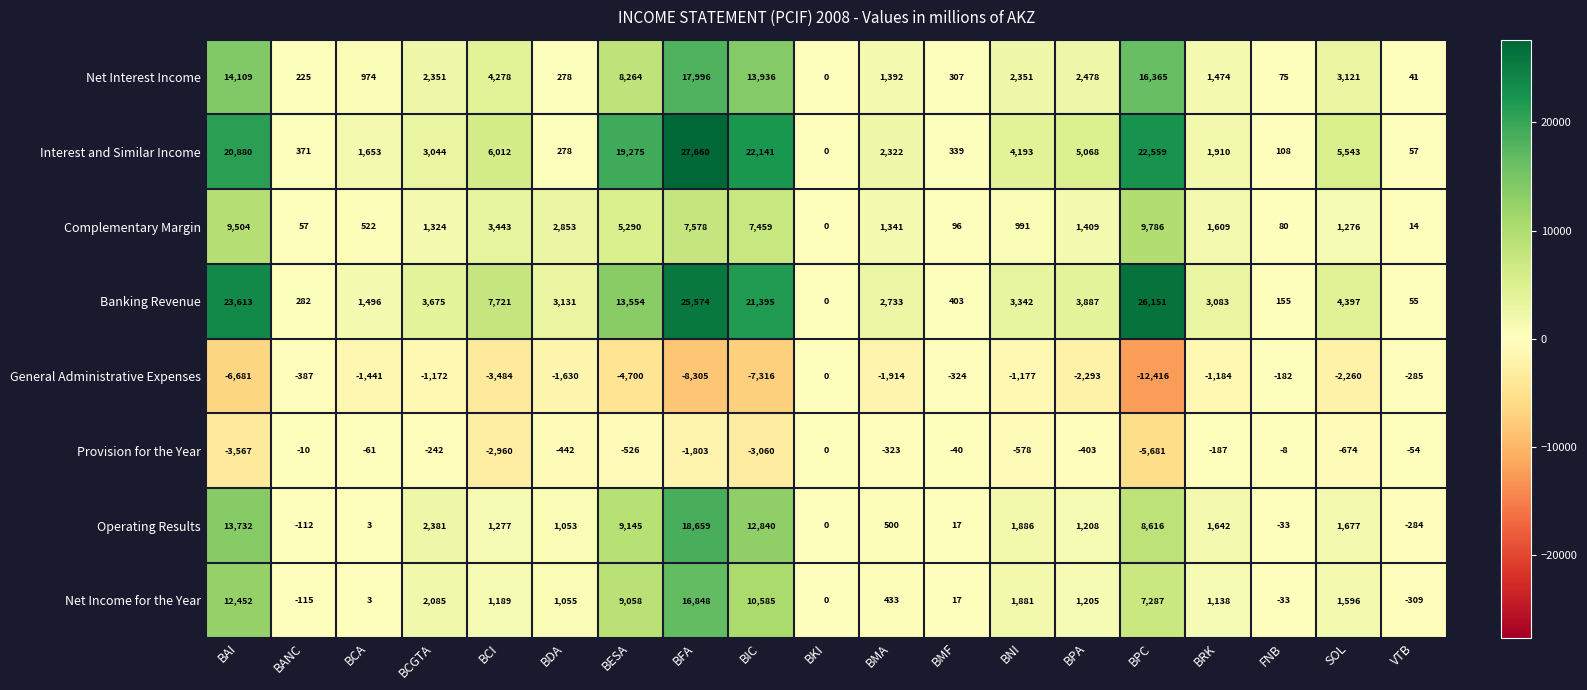

What is the minimum value shown in the chart?

-12416